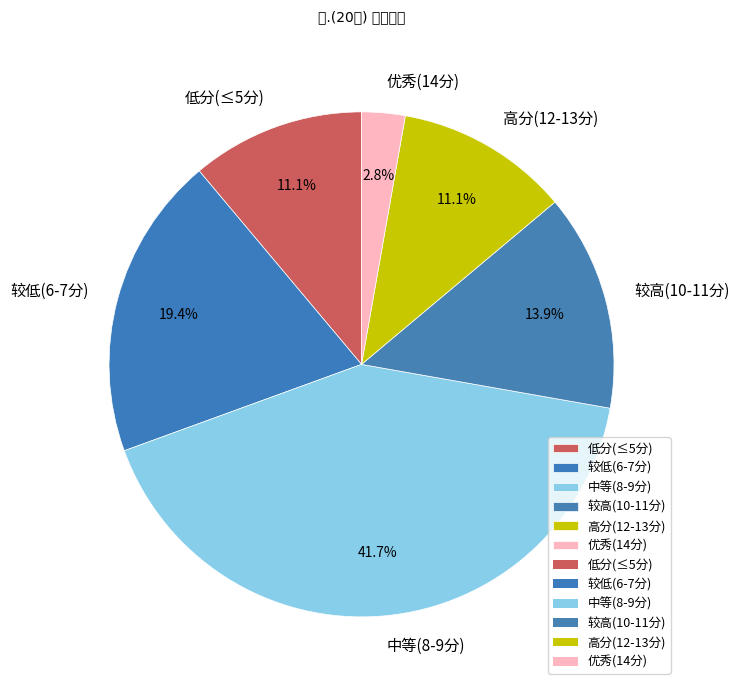

Does any single category account for the majority?

No